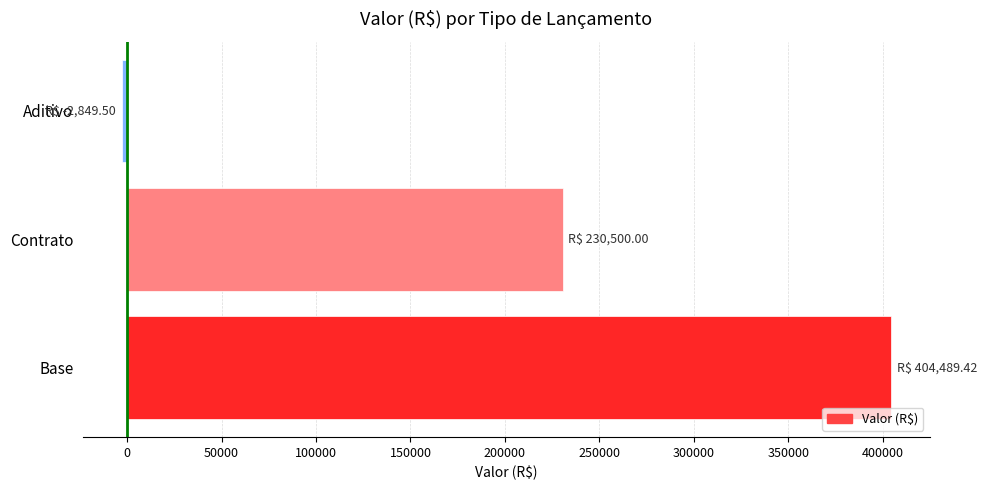

Where is the data nearest to the value 200819?

Contrato